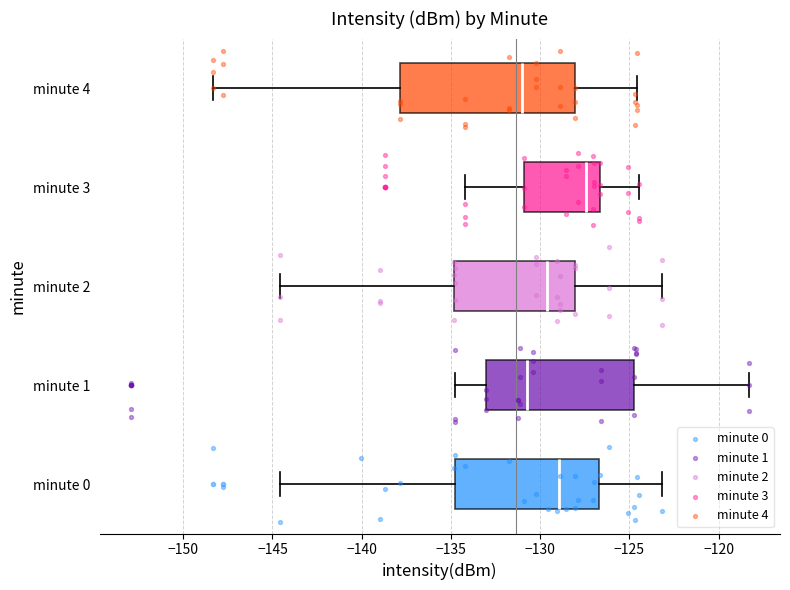

Where is the left edge of the box for minute 0 on the x-axis? The values are not printed on the chart, so give them approximately, as read against the axis.

-135.0